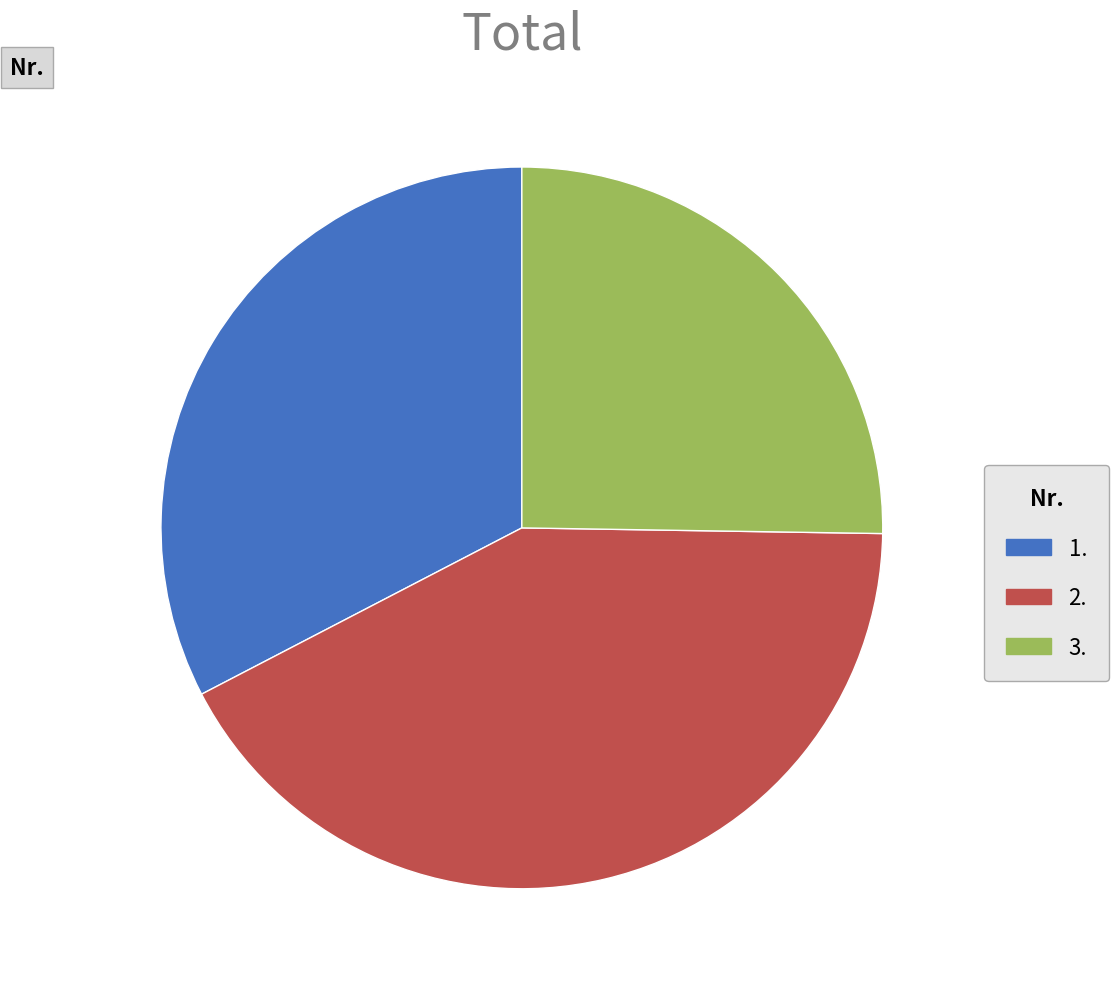

Which has a higher value, 3. or 1.?

1.